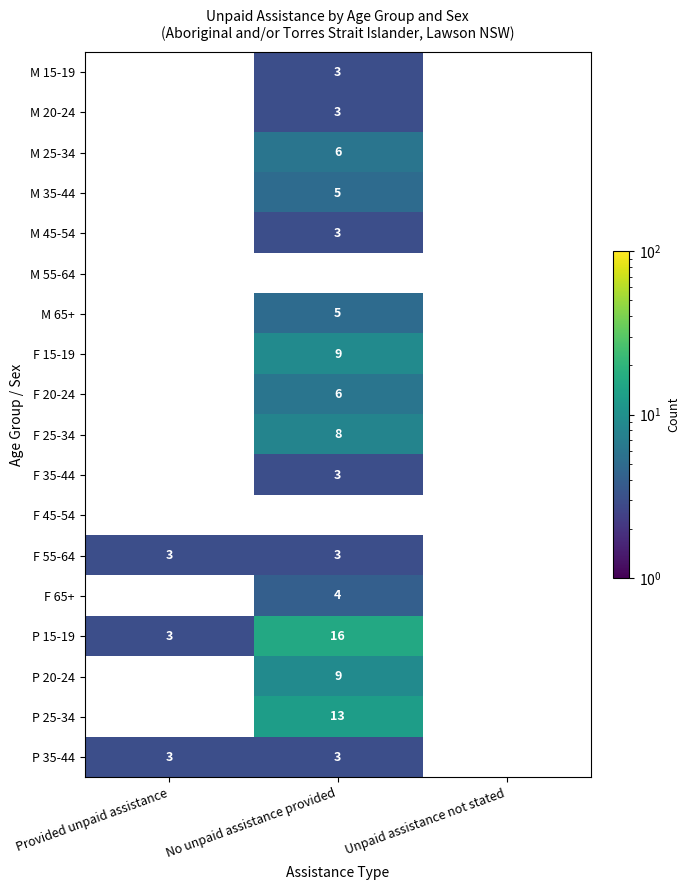

At which category does the chart reach its minimum across all series?

No unpaid assistance provided